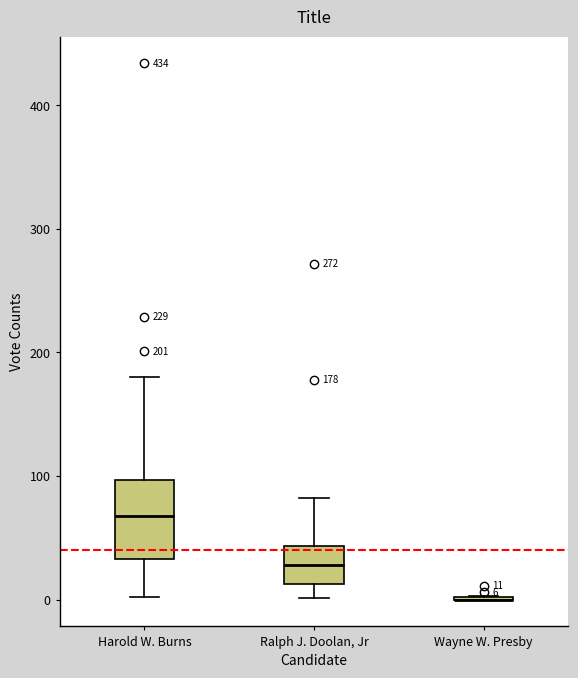

Which box is the tallest, from its lower edge to its upper edge?

Harold W. Burns